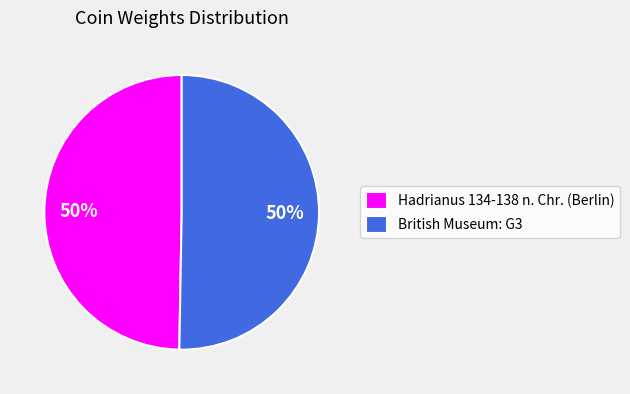

True or false: British Museum: G3 accounts for 56% of the total.

False